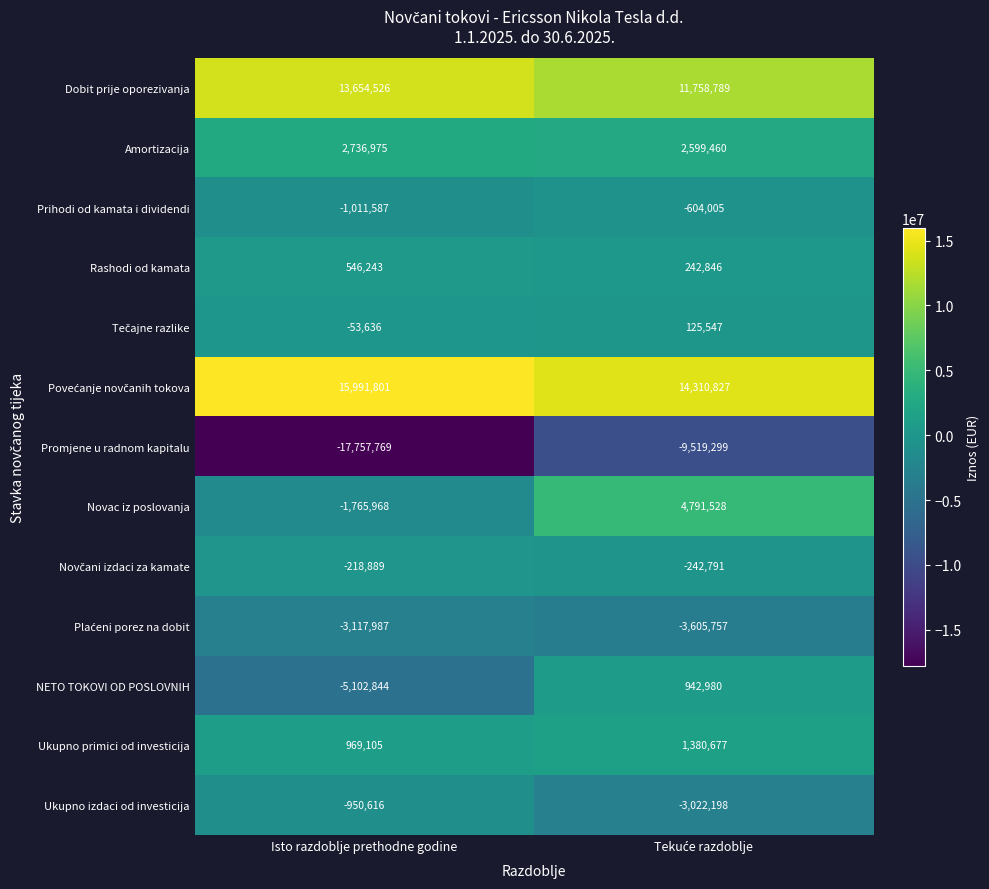

How many distinct data groups are displayed?

13